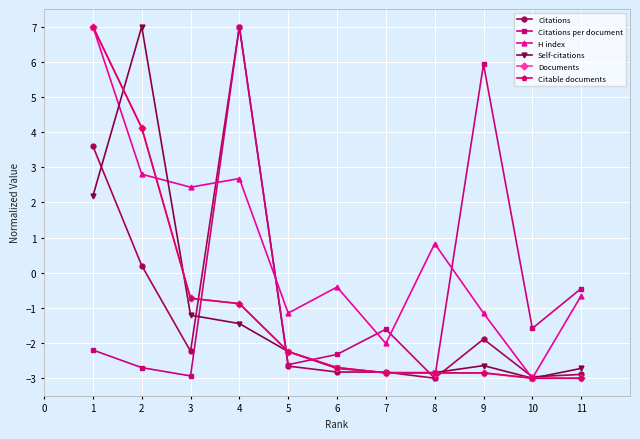

List the series in order of their peak value, lowest first.

Citations, Citations per document, H index, Self-citations, Documents, Citable documents